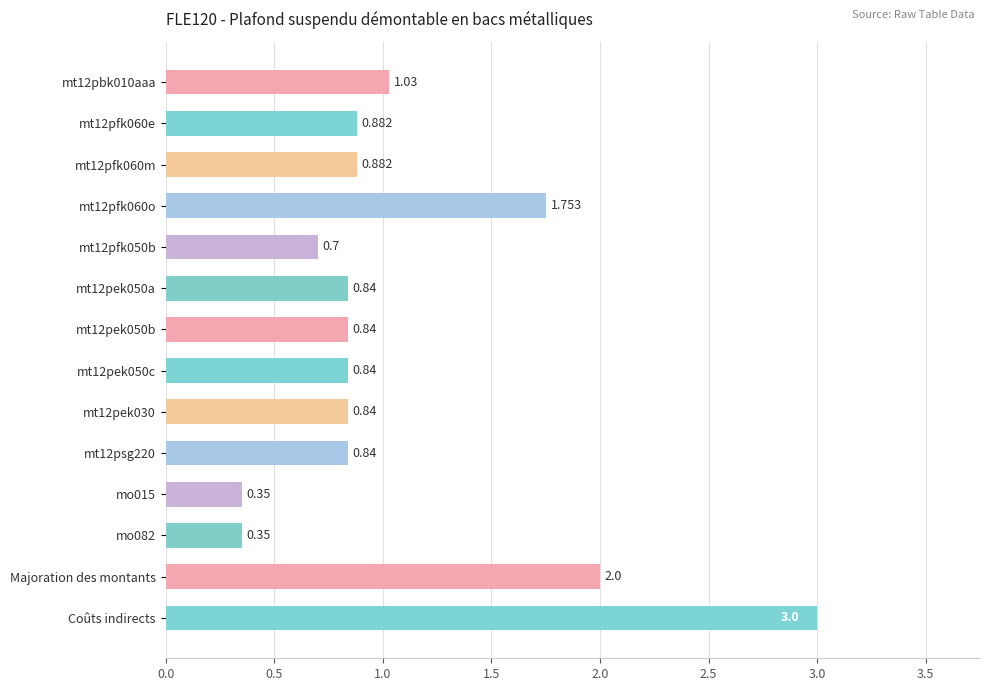

Which category has the highest value across all series?

Coûts indirects